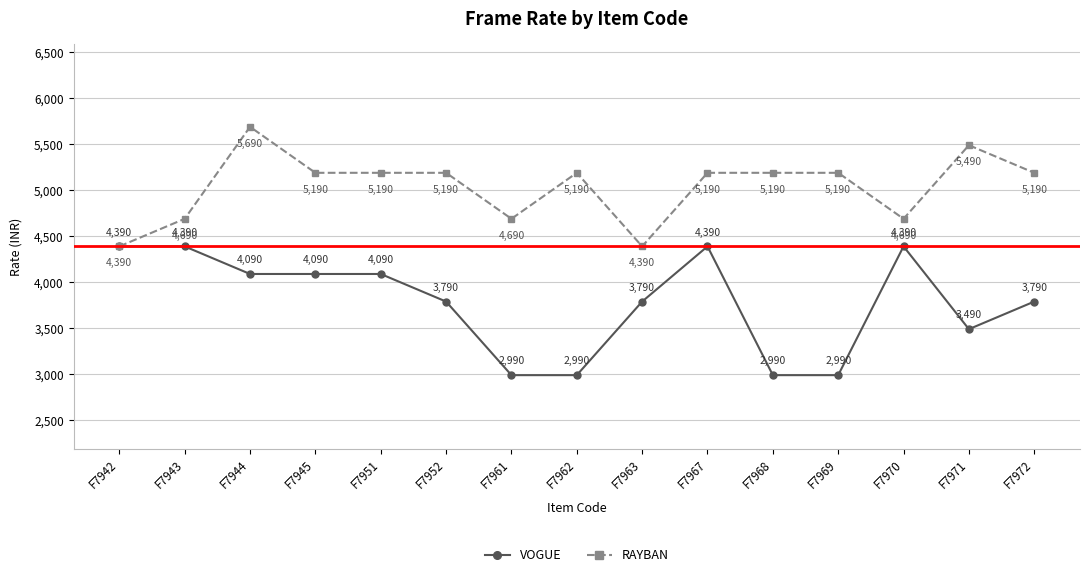

How many VOGUE values are between 2990 and 4390?

15